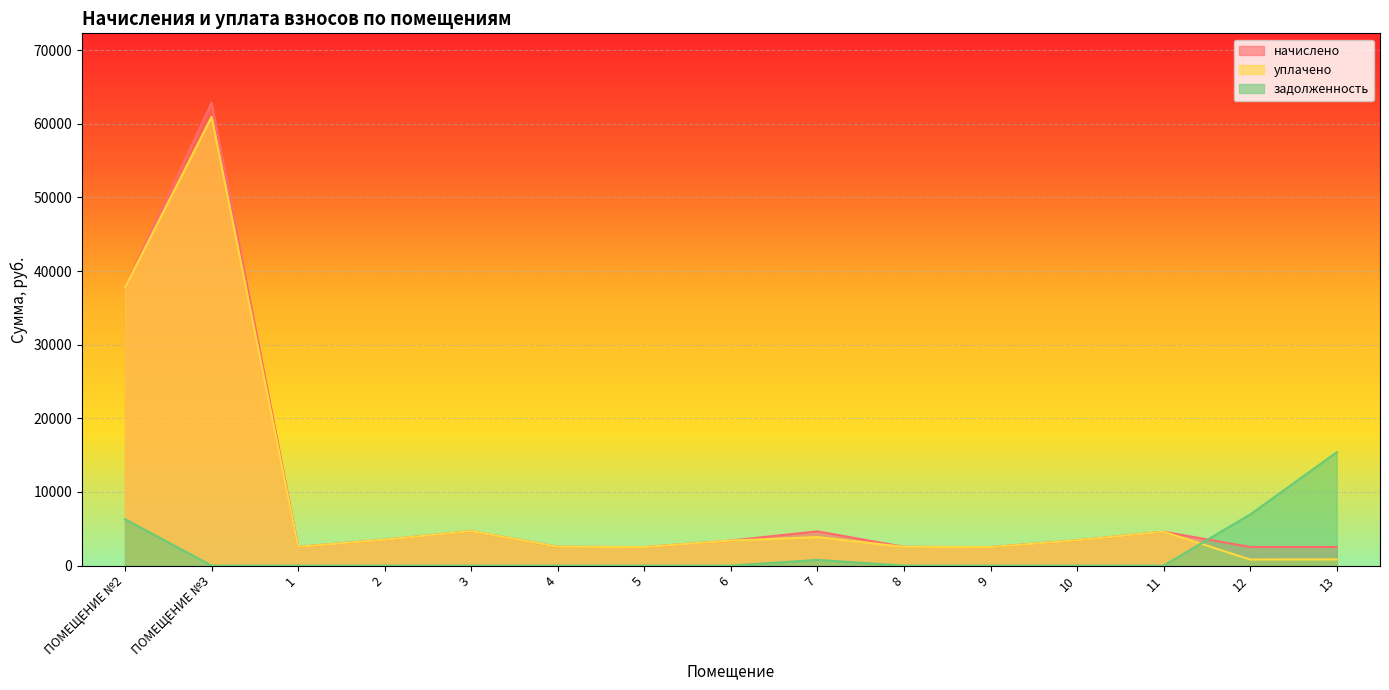

Reading left to right, extract all data points from this chart.

начислено: ПОМЕЩЕНИЕ №2=37789.9	ПОМЕЩЕНИЕ №3=62861.8	1=2550.2	2=3519.0	3=4678.2	4=2558.6	5=2517.1	6=3403.1	7=4653.4	8=2550.2	9=2517.1	10=3436.2	11=4603.7	12=2533.7	13=2533.7
уплачено: ПОМЕЩЕНИЕ №2=37789.9	ПОМЕЩЕНИЕ №3=60953.9	1=2550.2	2=3519.0	3=4678.2	4=2558.6	5=2517.1	6=3403.1	7=3877.9	8=2550.2	9=2517.1	10=3436.2	11=4603.7	12=825.0	13=844.6
задолженность: ПОМЕЩЕНИЕ №2=6298.3	ПОМЕЩЕНИЕ №3=0.0	1=0.0	2=0.0	3=0.0	4=0.0	5=0.0	6=0.0	7=773.6	8=0.0	9=0.0	10=0.0	11=0.0	12=6947.4	13=15395.9